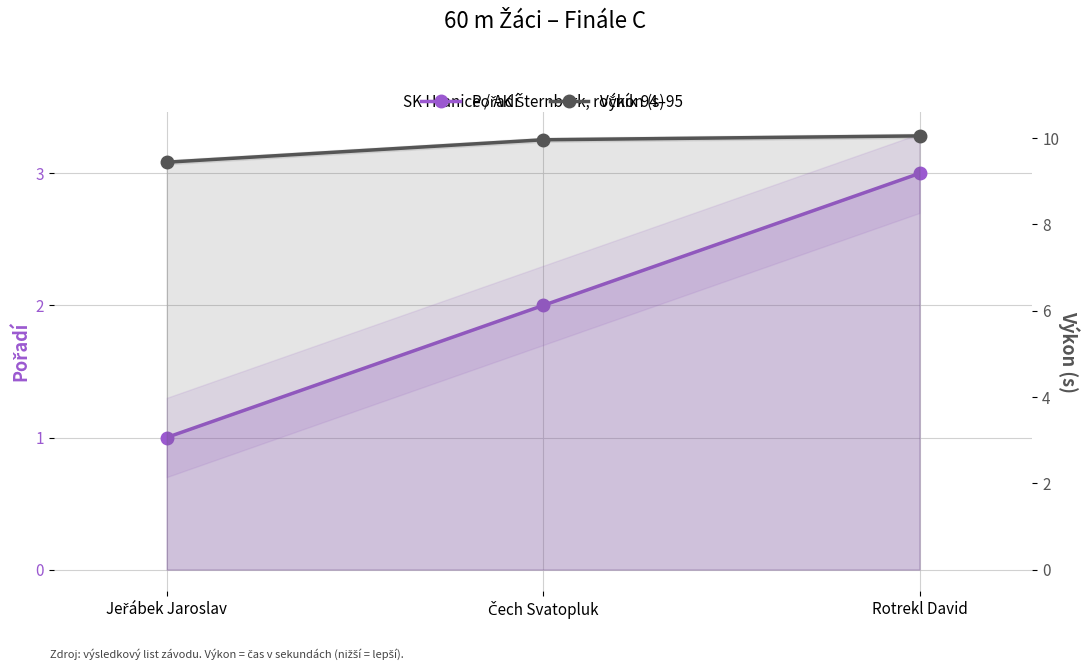

Which label corresponds to the smallest value in the chart?

Jeřábek Jaroslav